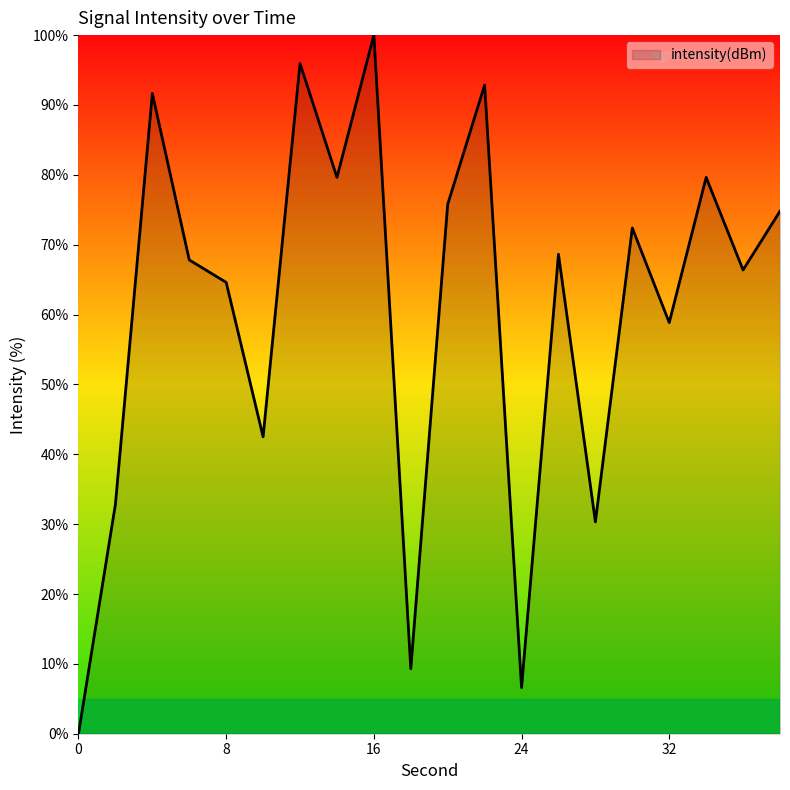

What is the difference between the maximum and minimum values?

100.0